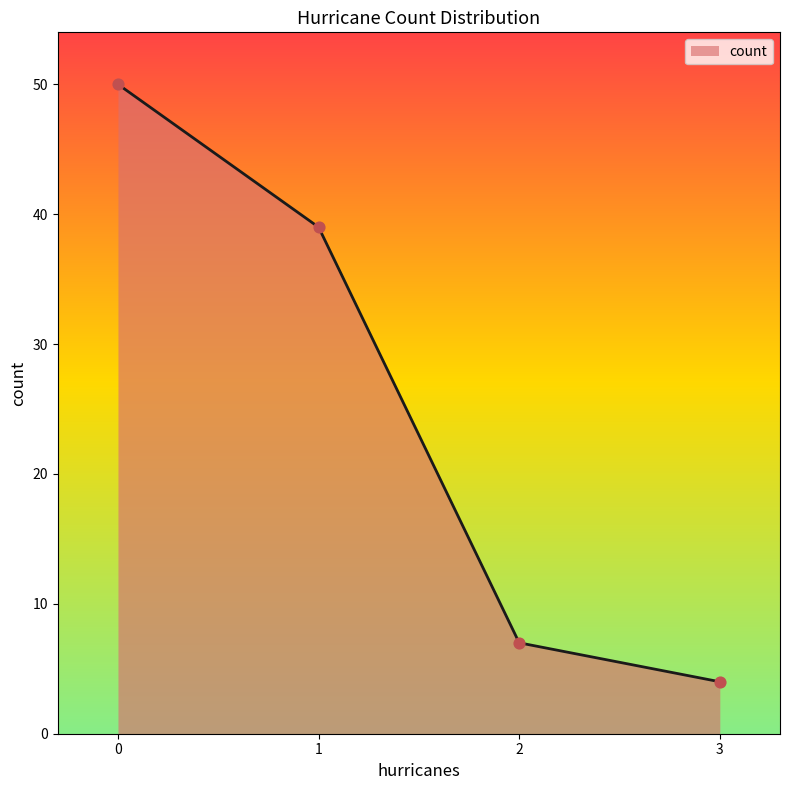

What is the change in value from 0 to 3?

-46